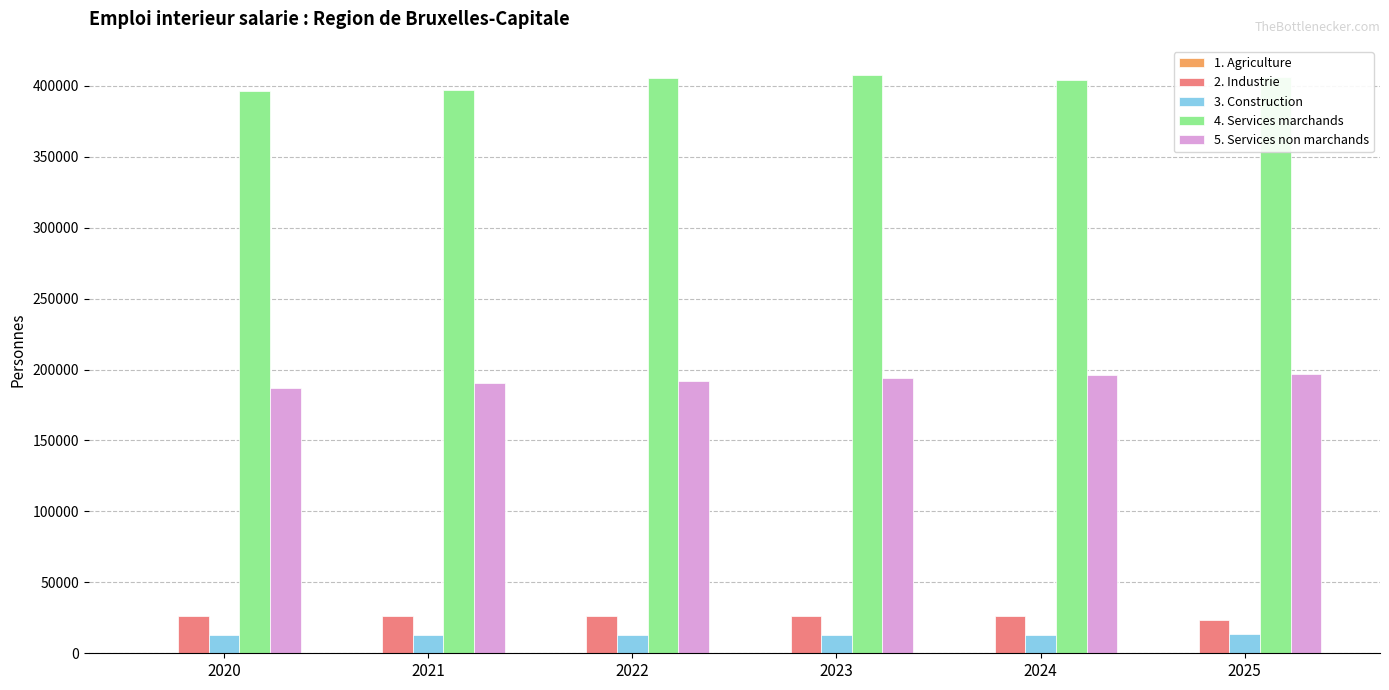

What is the greatest value displayed?

407769